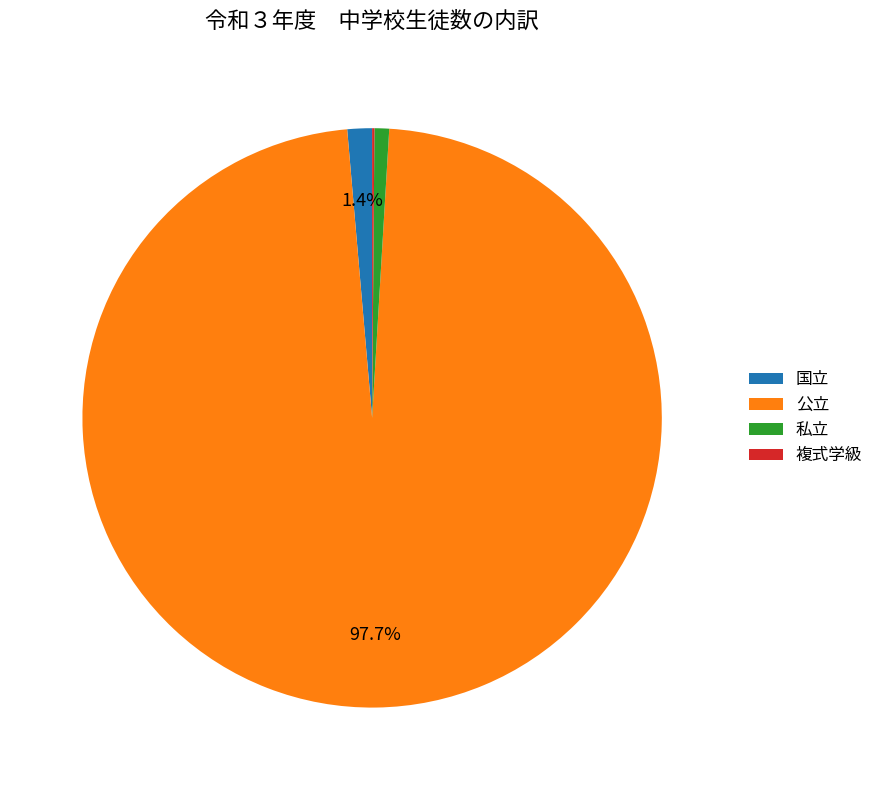

Is it true that 国立 is 1% of the pie?

True